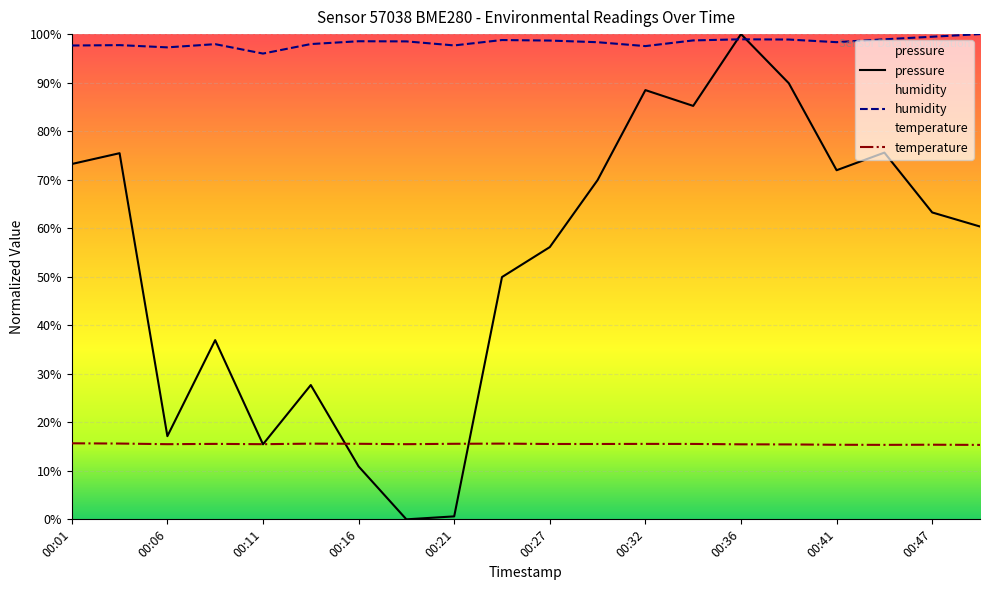

How many lines are shown in the chart?

3